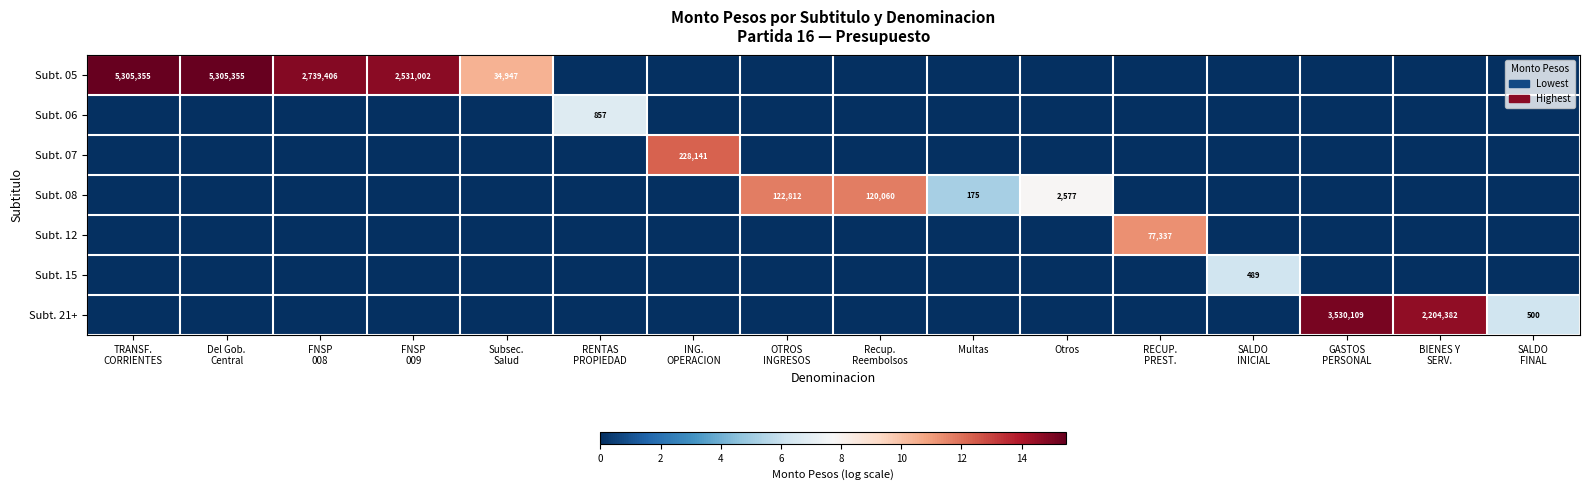

How many data points in Subt. 07 are above 0?

1